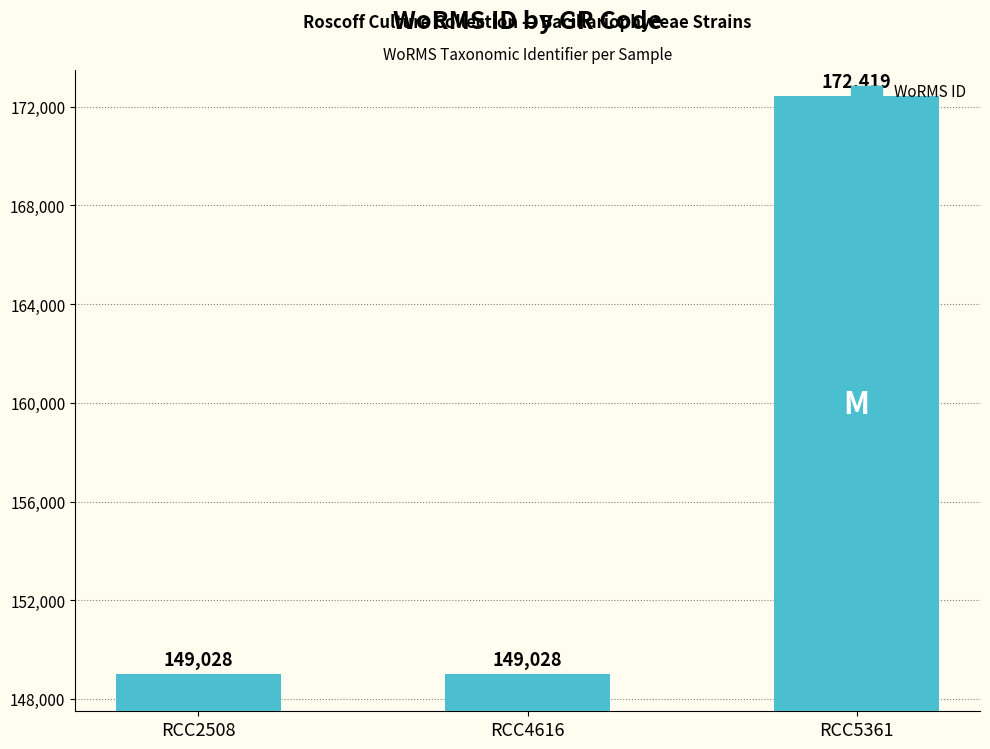

Reading left to right, what are all the values shown in this chart?

149028	149028	172419